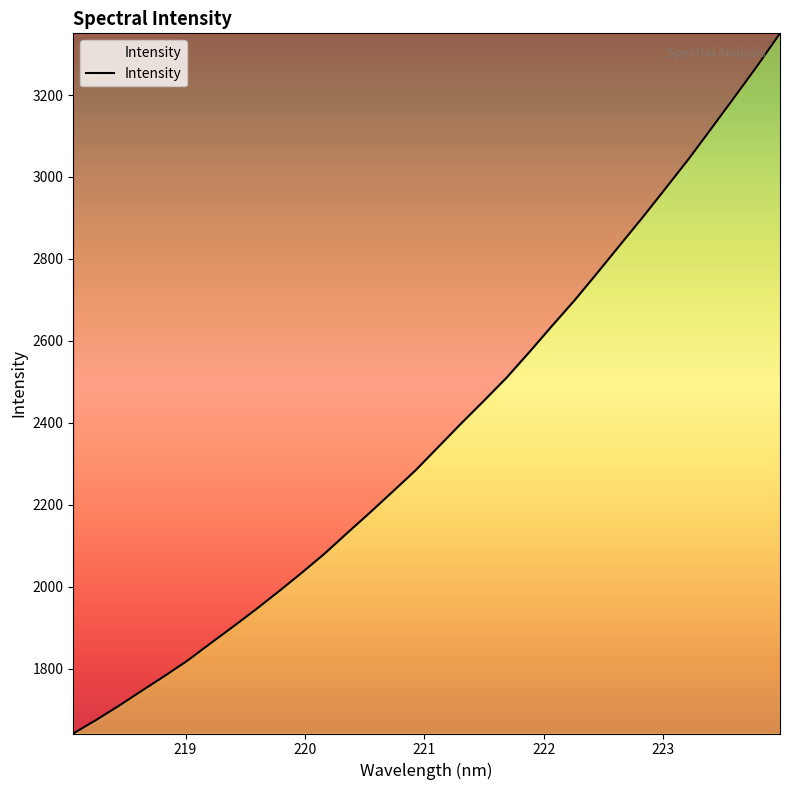

What is the difference between the maximum and minimum values?

1708.7